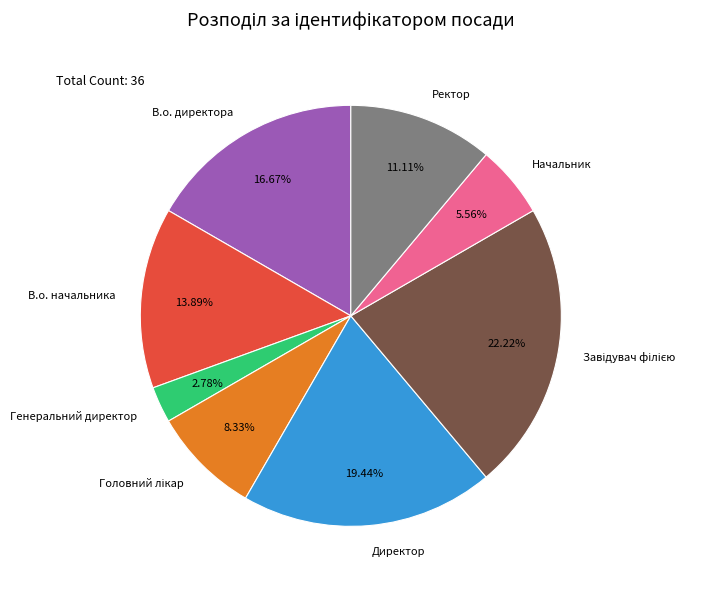

Count the number of slices in the pie.

8